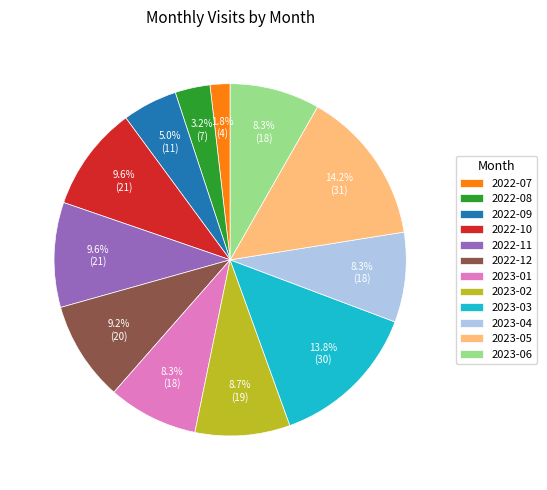

How much of the chart is everything except 2023-03?

86.2%